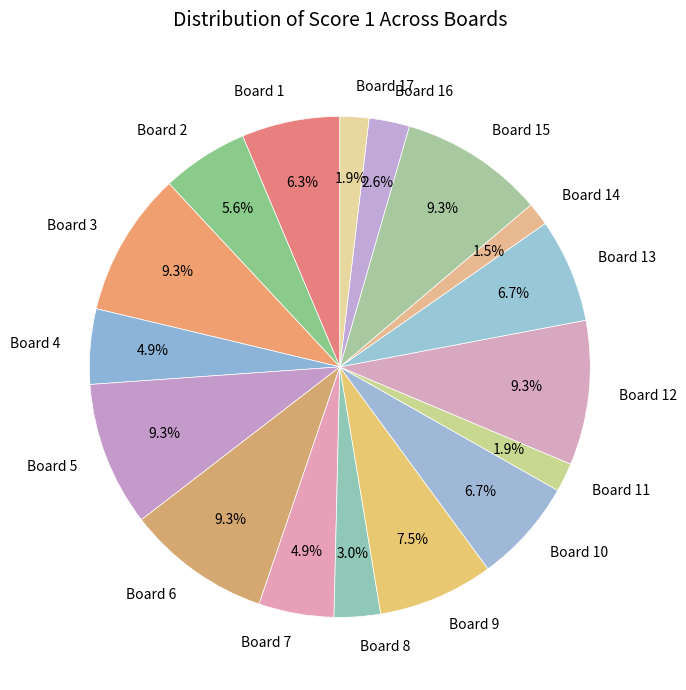

To the nearest percent, what is the combined percentage of Board 7 and Board 12?

14%